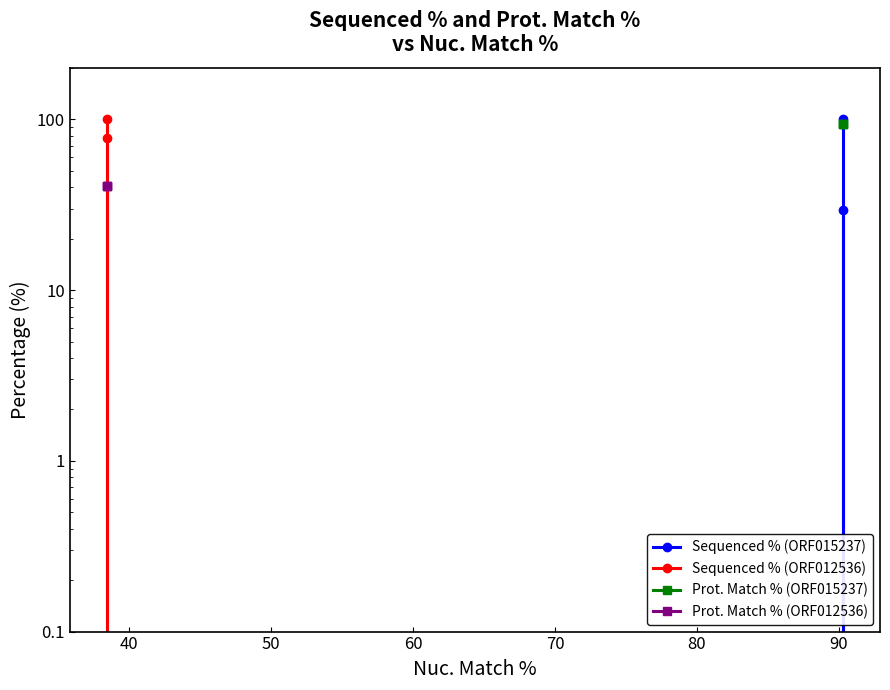

Reading left to right, list all the values displayed in this chart.

Sequenced % (ORF015237): 100.0	0.0	29.5
Sequenced % (ORF012536): 100.0	0.0	77.8
Prot. Match % (ORF015237): 94.2	94.2	94.2
Prot. Match % (ORF012536): 40.7	40.7	40.7